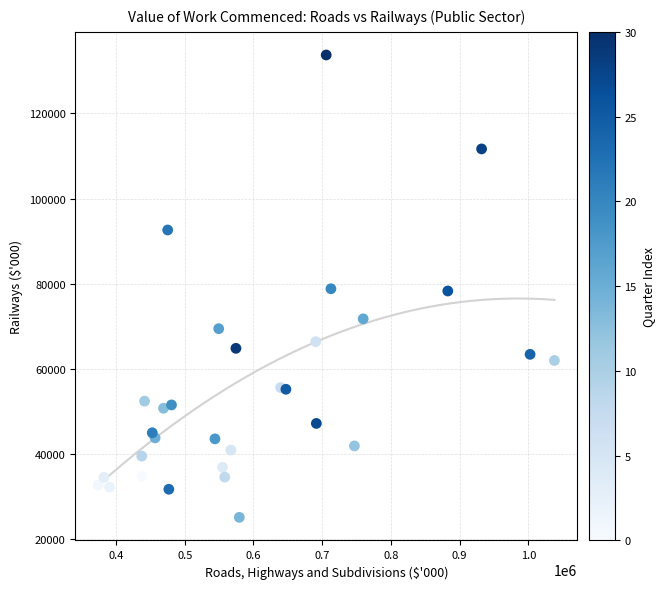

What is the range of Y values (max minus min)?

108727